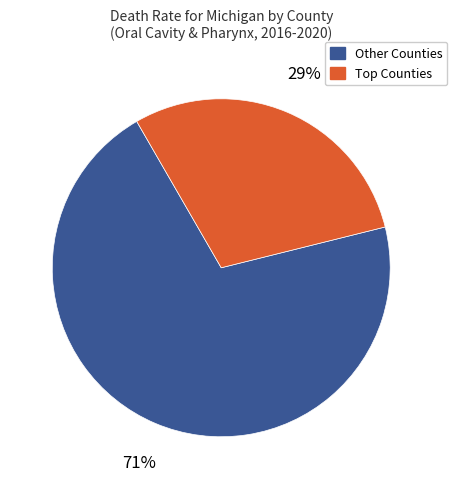

Is there a majority slice in this chart?

Yes